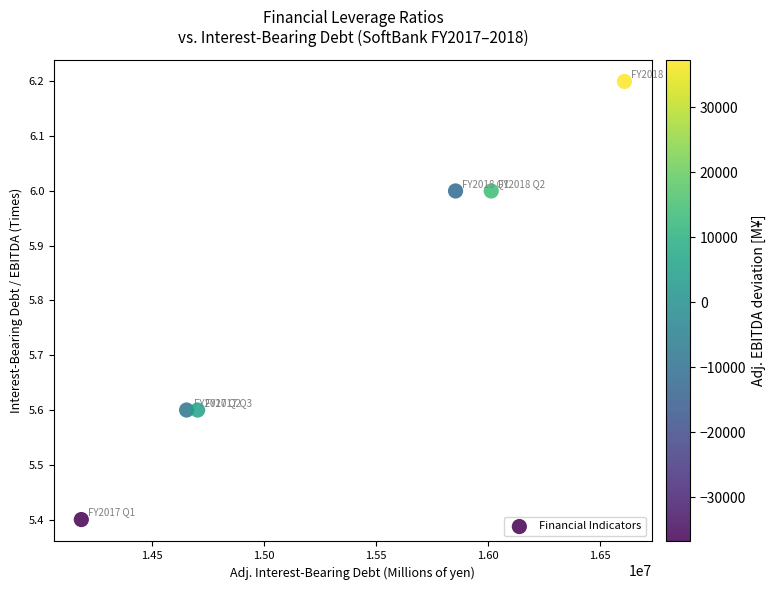

What is the range of Y values (max minus min)?

0.8